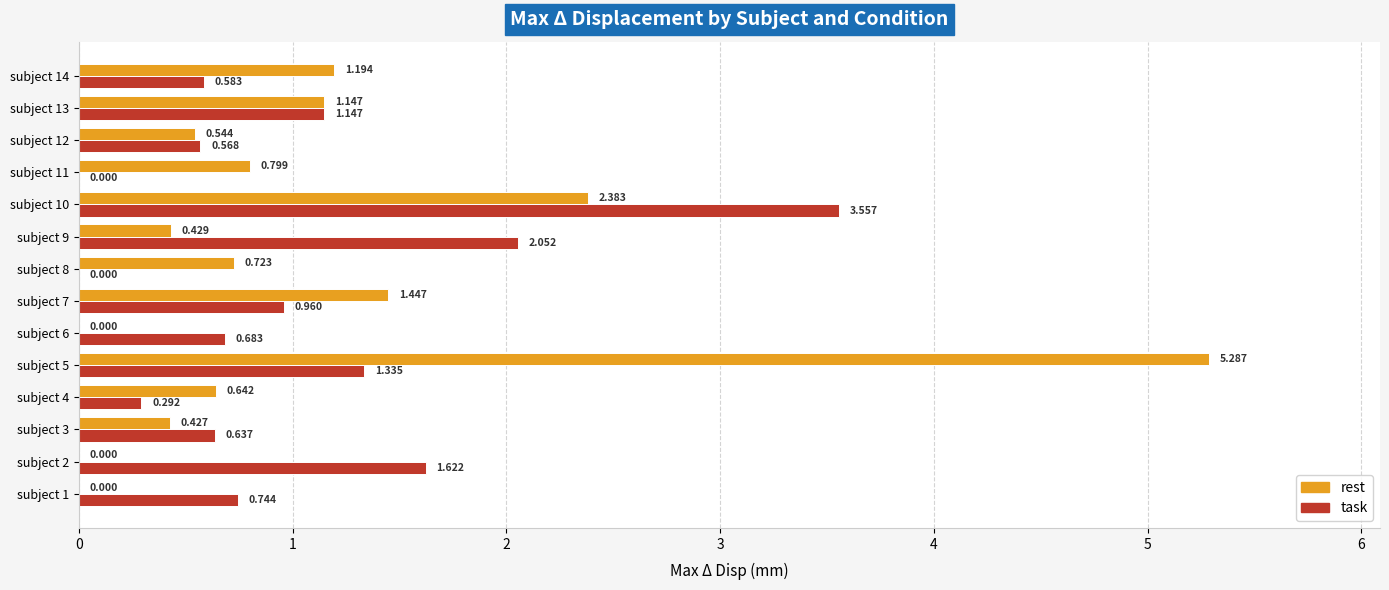

Is the value of task at subject 8 greater than the value of rest at subject 5?

No